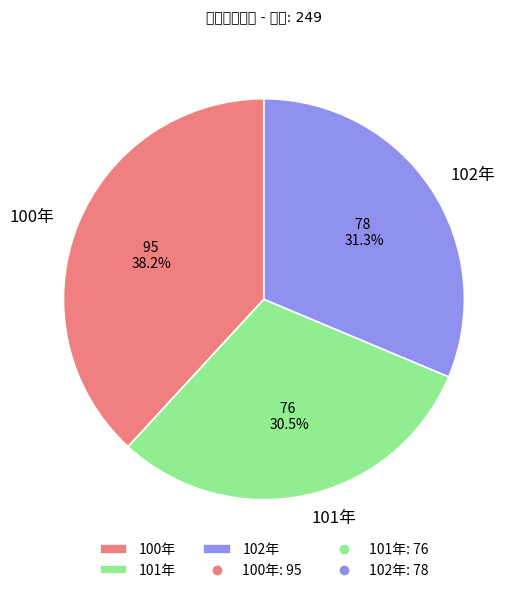

What is the ratio of the value at 102年 to the value at 101年?

1.0